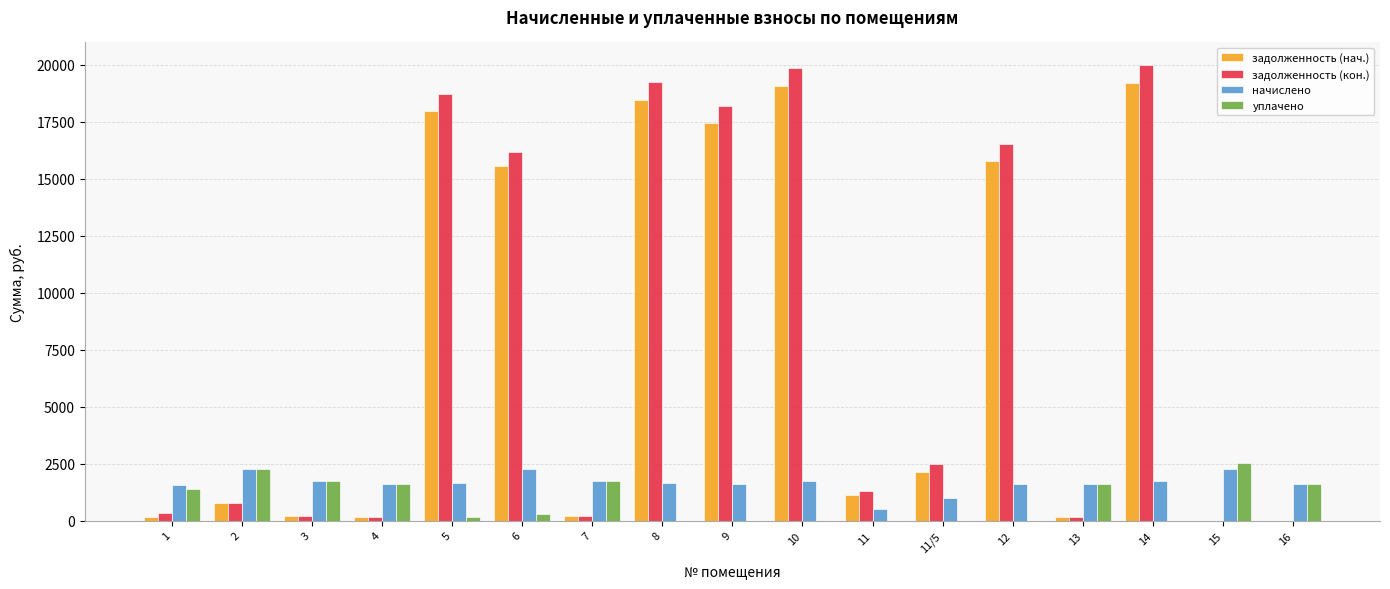

Which series has the widest spread of values?

задолженность (кон.)